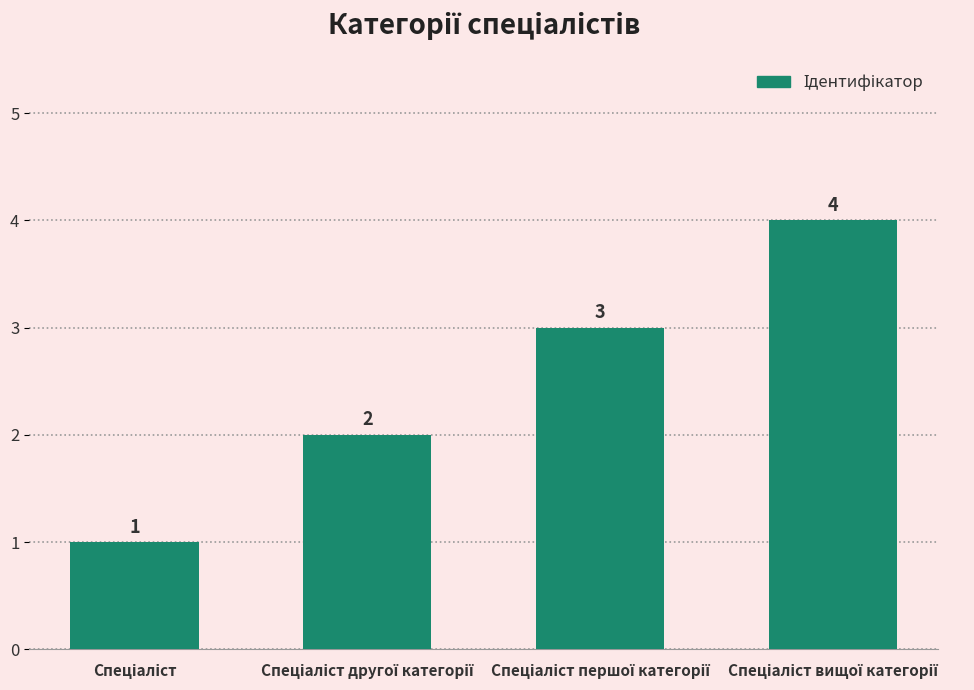

What is the sum of all values?

10